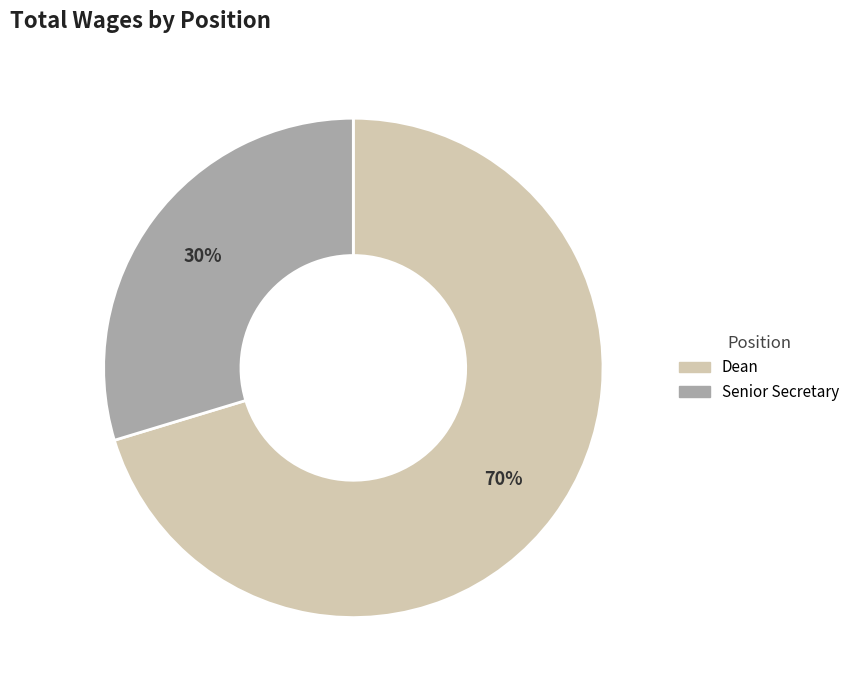

True or false: Senior Secretary accounts for 44% of the total.

False